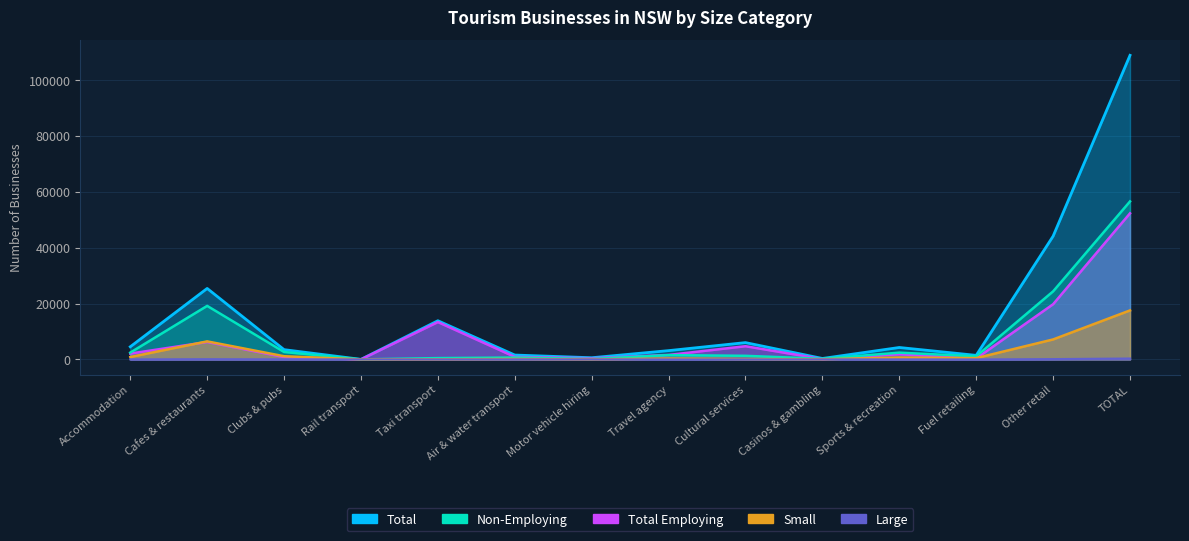

True or false: Small has a value of 17606 at 2023.

True